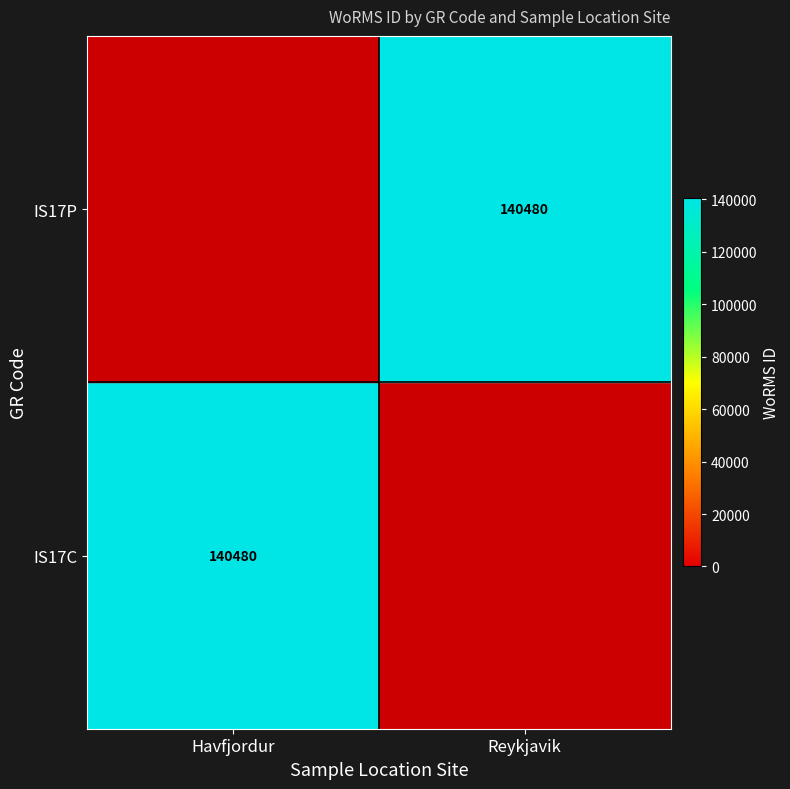

The IS17C series shows 235805 at Havfjordur. True or false?

False